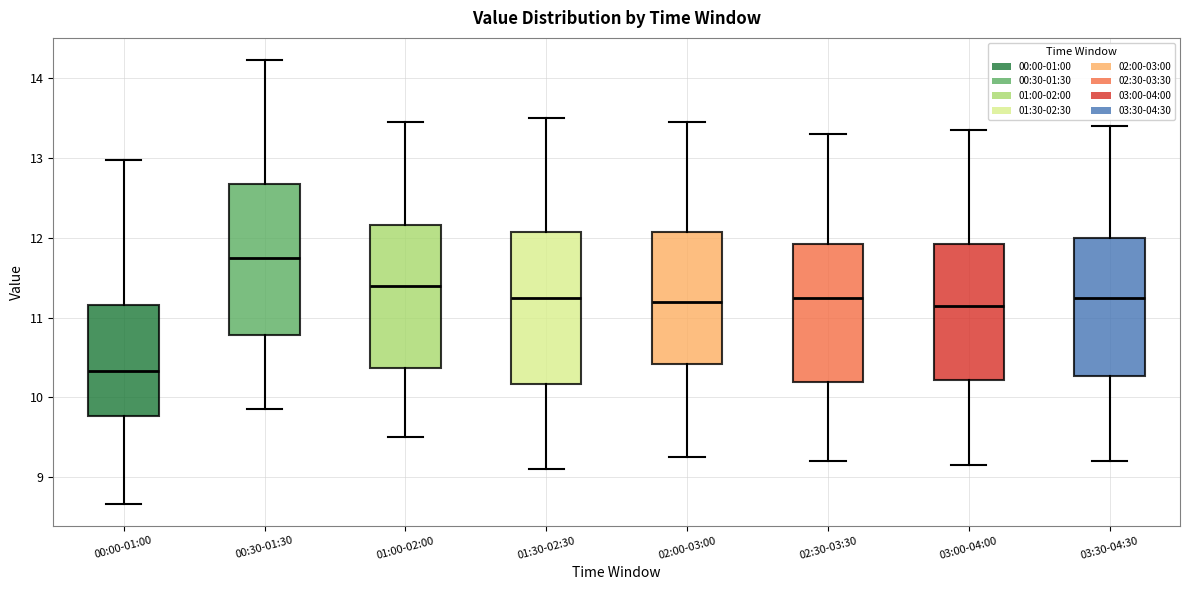

Where is the upper edge of the box for 03:00-04:00 on the y-axis? The values are not printed on the chart, so give them approximately, as read against the axis.

11.9